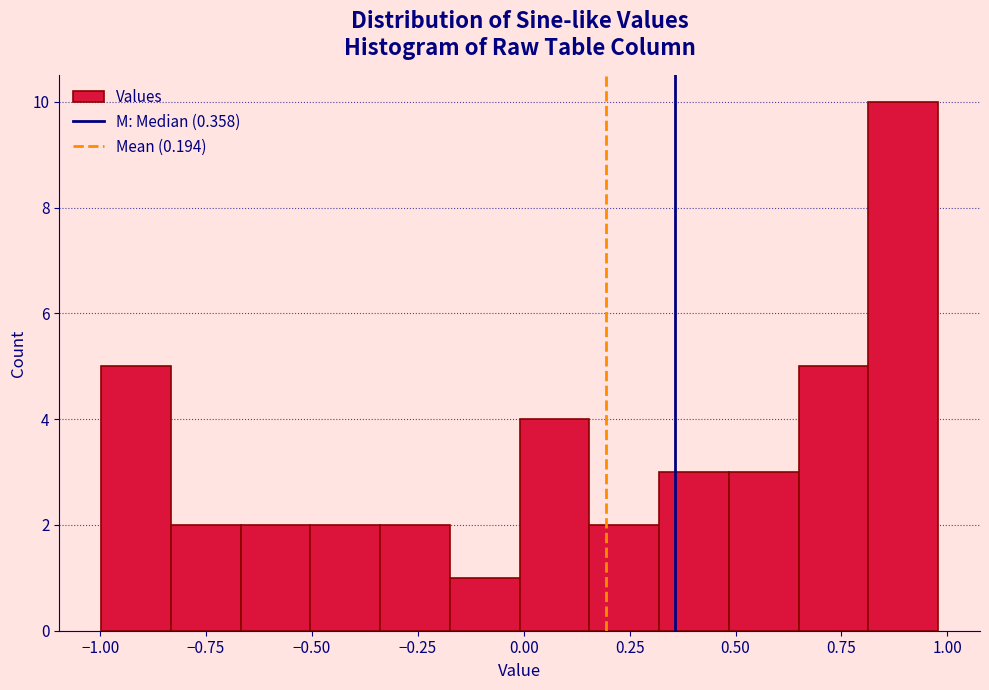

Read against the x-axis, roughly where is the centre of the tallest bar?

0.90